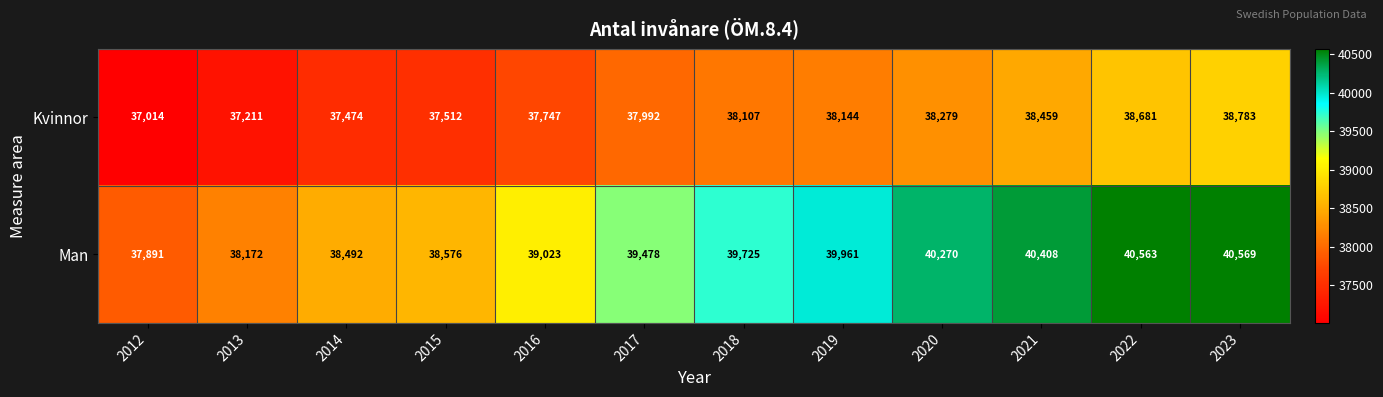

At how many categories does at least one series exceed 40335?

3